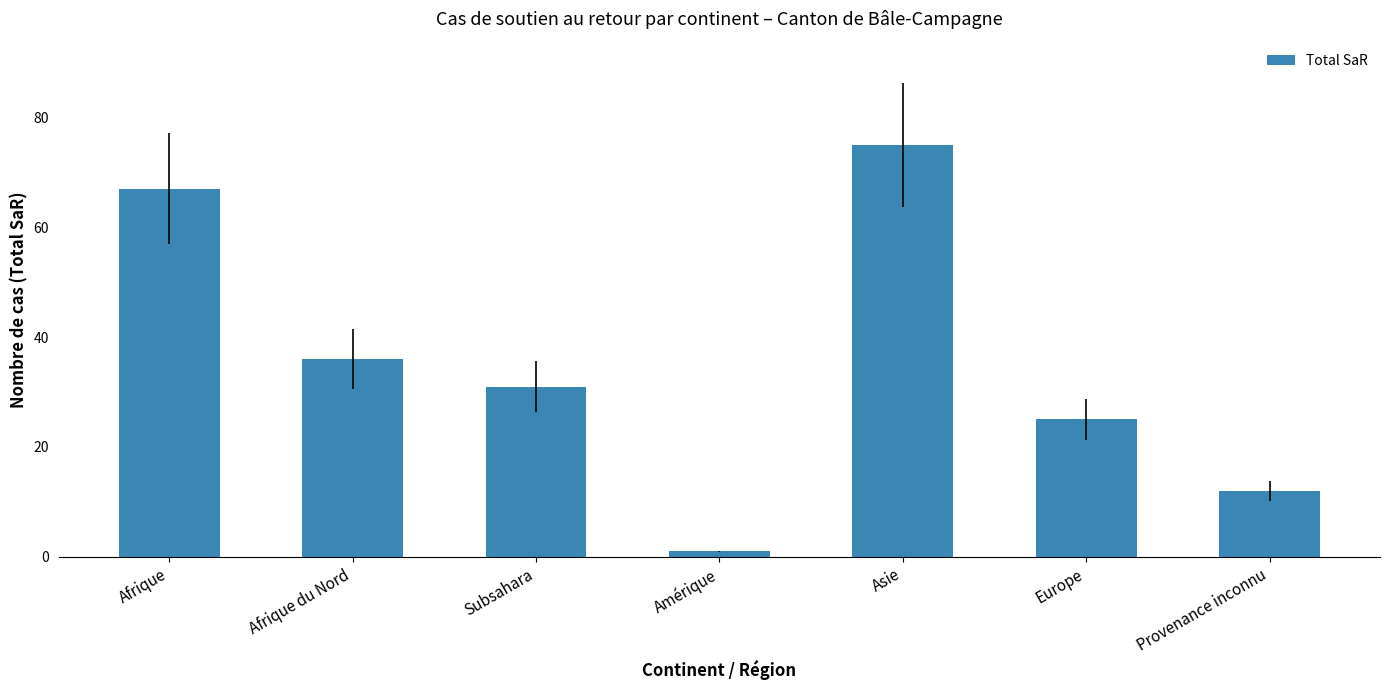

True or false: the data shows 25 at Asie.

False